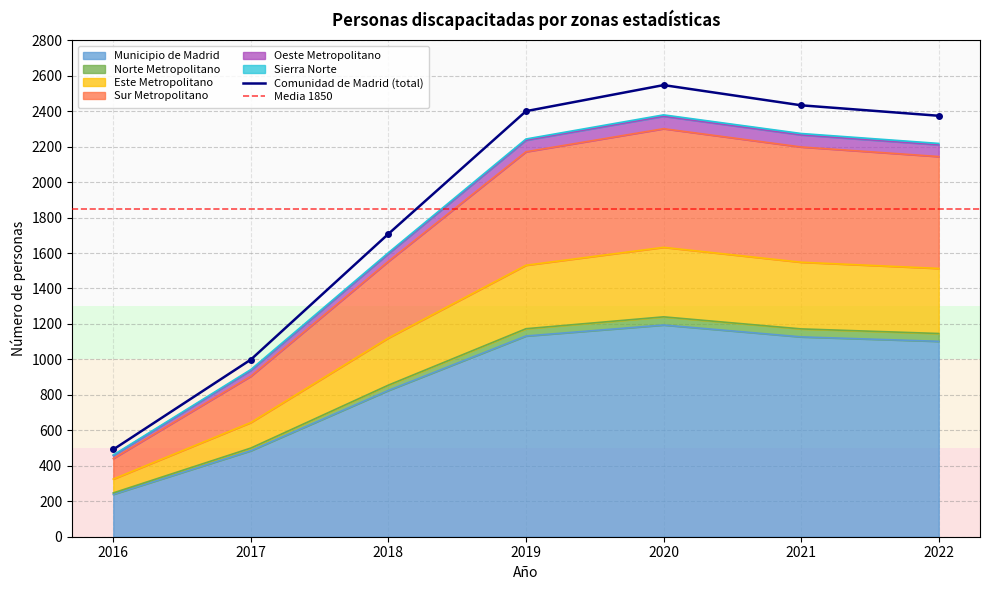

What is the maximum value shown in the chart?

2547